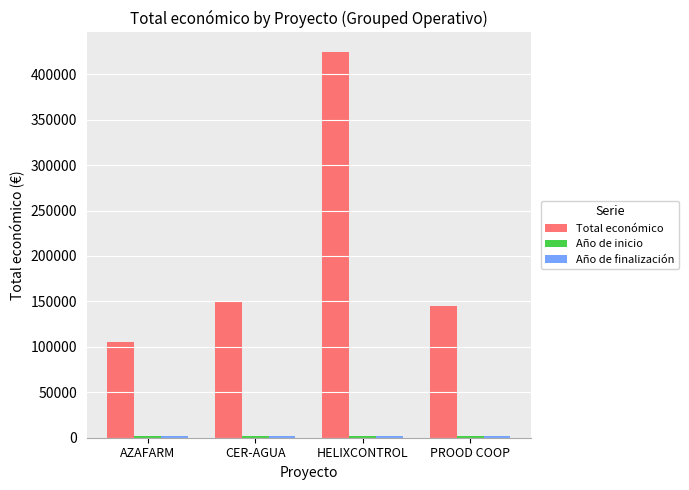

The value of Total económico at PROOD COOP is 217749. True or false?

False